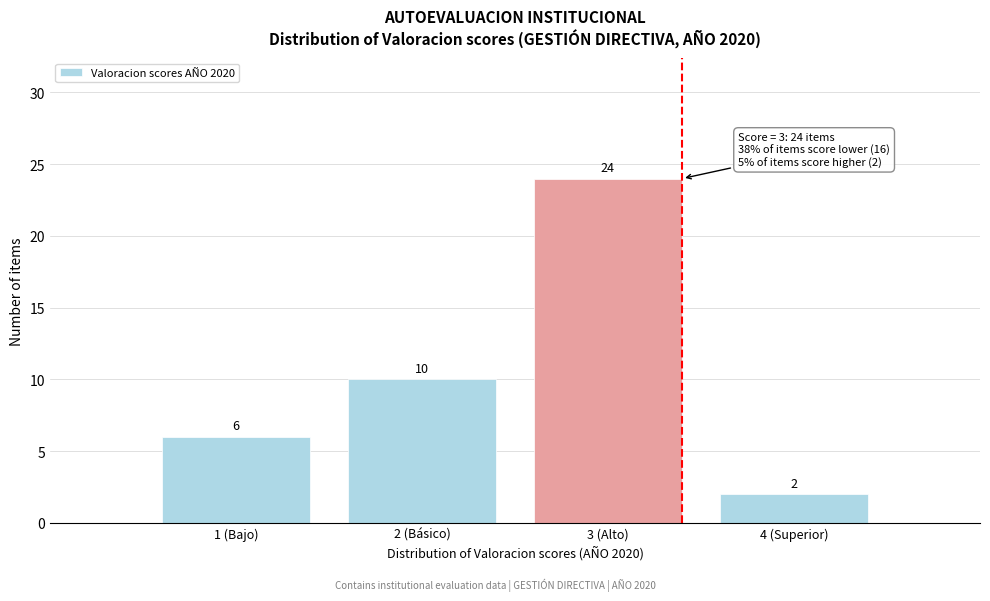

Reading left to right, list all the values displayed in this chart.

1 (Bajo)=6	2 (Básico)=10	3 (Alto)=24	4 (Superior)=2